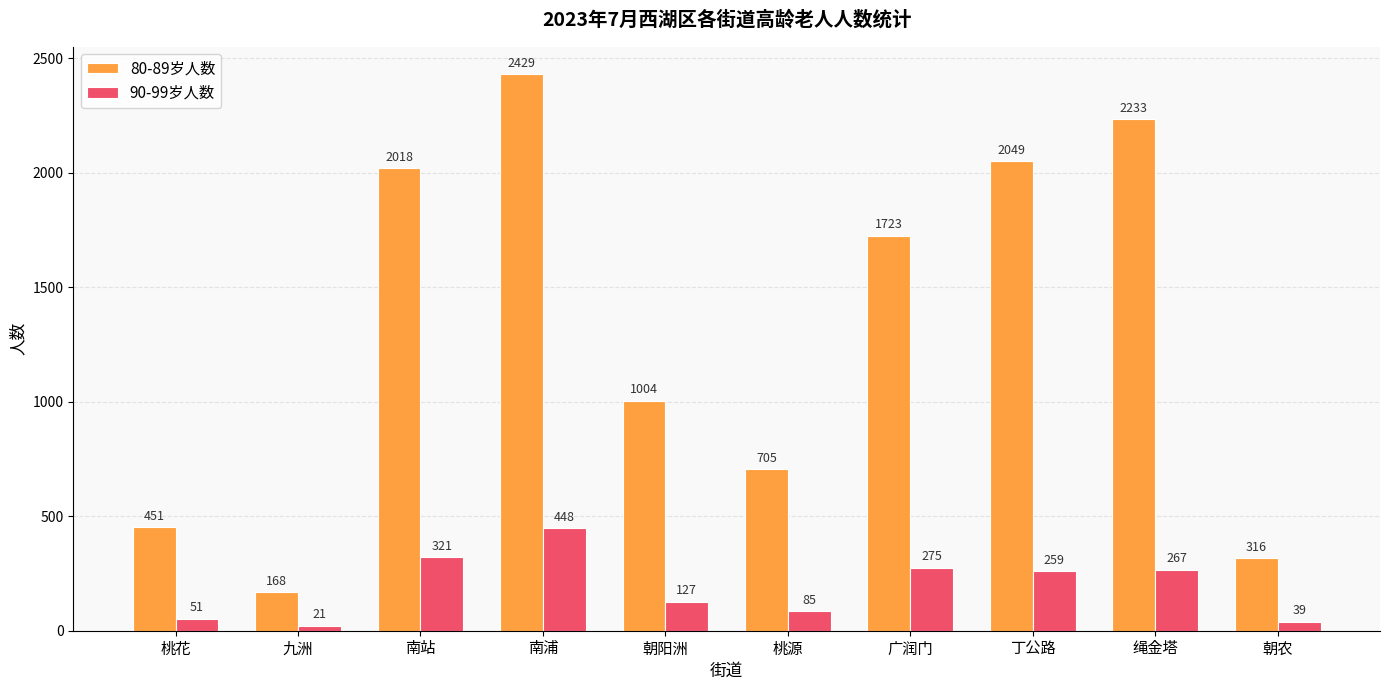

What is the difference between the 90-99岁人数 values at 绳金塔 and 九洲?

246